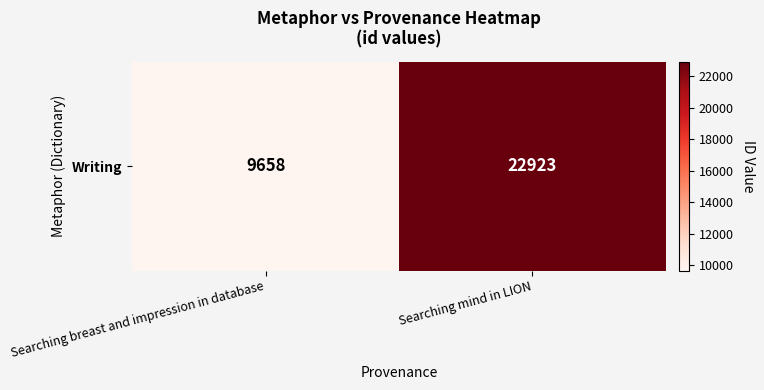

True or false: the data shows 9658 at Searching breast and impression in database.

True